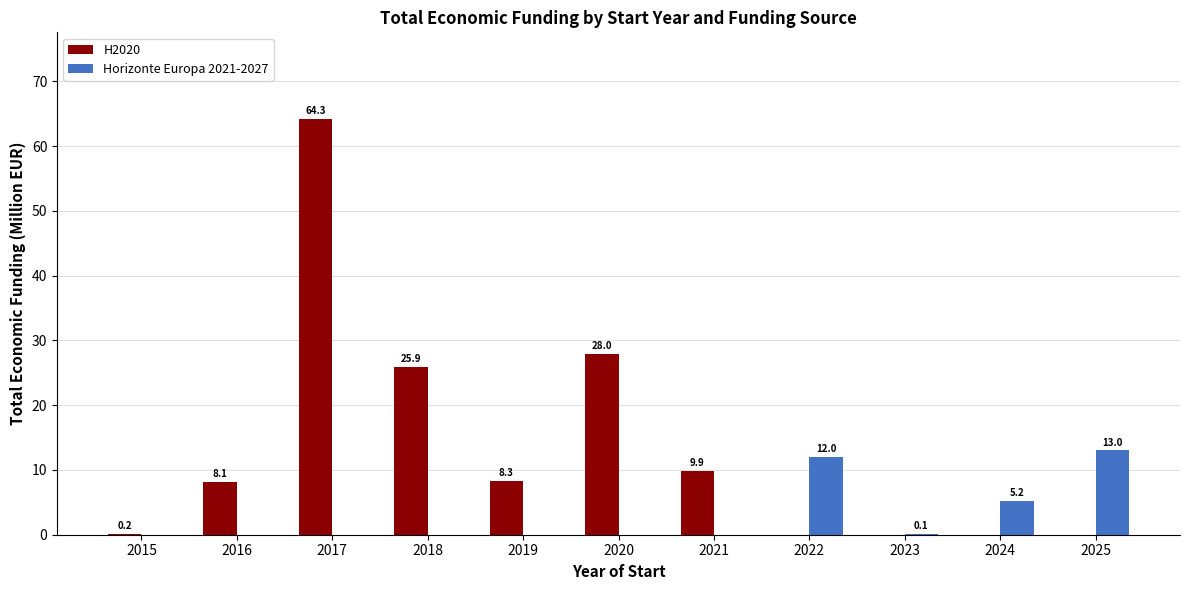

Is it true that Horizonte Europa 2021-2027 equals 8.4 at 2019?

False